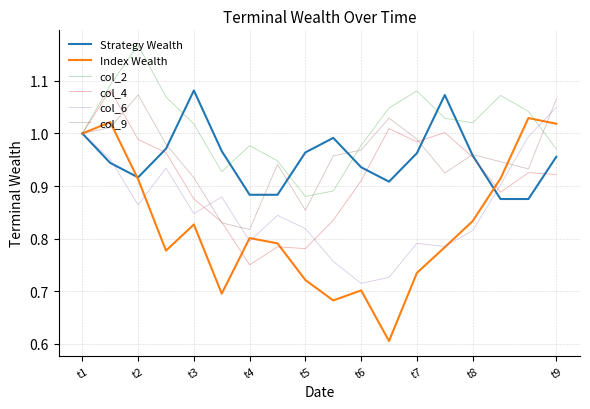

How many distinct data groups are displayed?

6